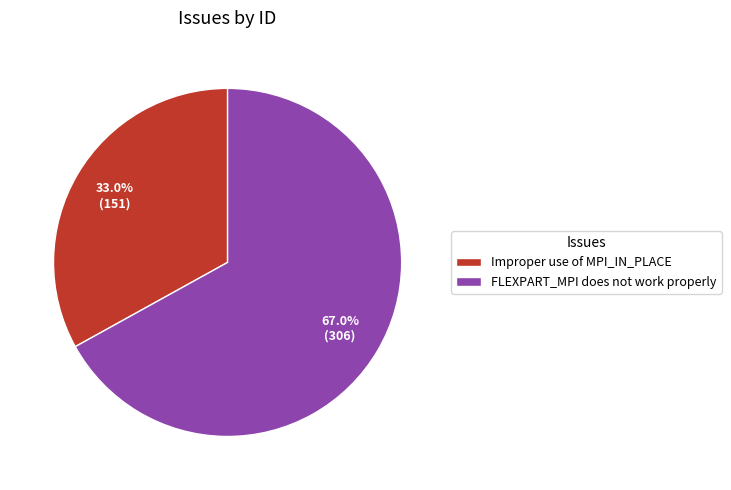

To the nearest percent, what is the average slice percentage?

50%